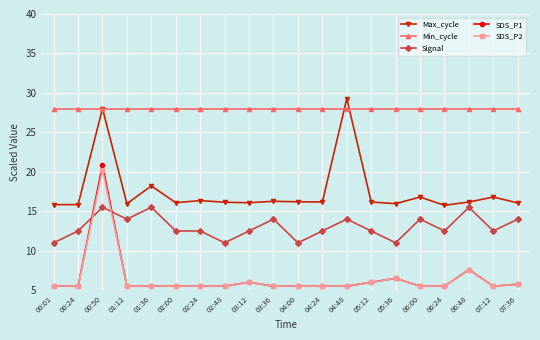

What is the difference between the maximum and second lowest values in the SDS_P1 series?

15.4